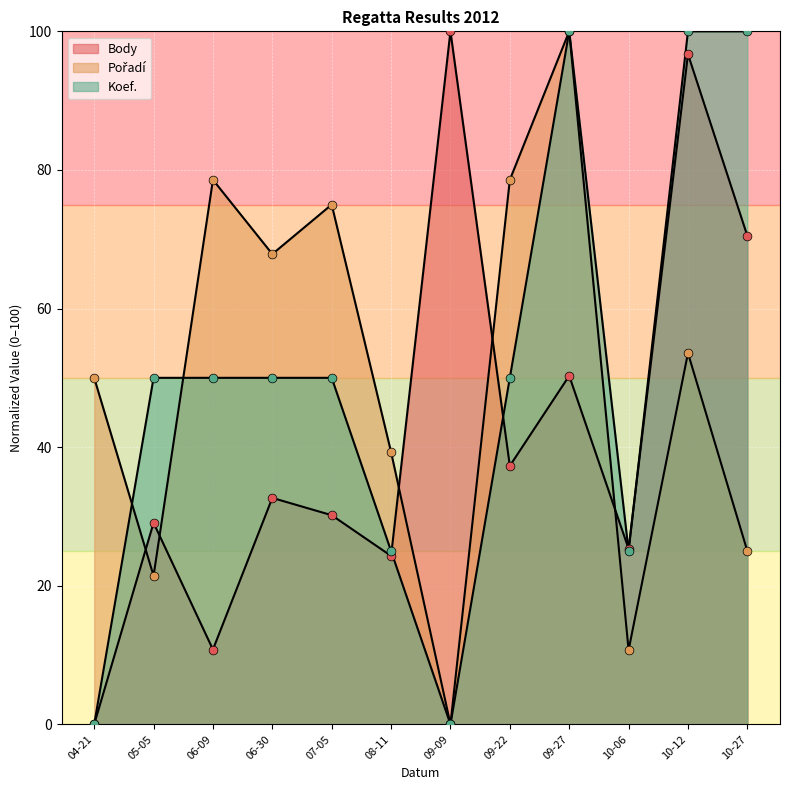

At how many categories does at least one series exceed 13?

12